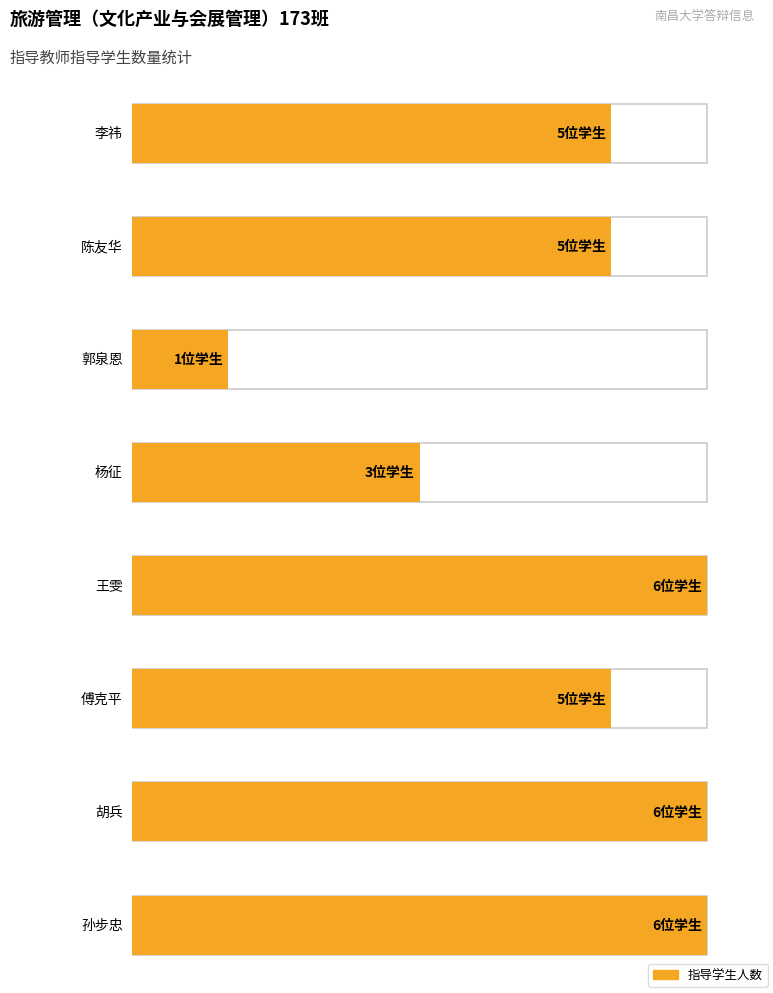

Which has a higher value, counts or 4?

4